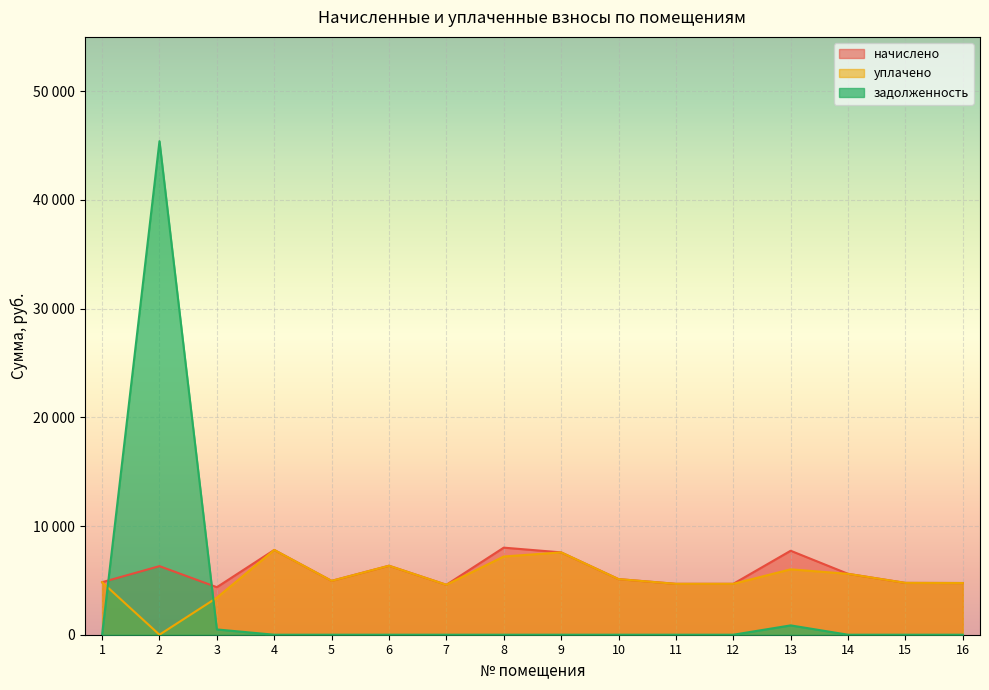

What is the value of the уплачено point at the 7th from the left?

4595.4